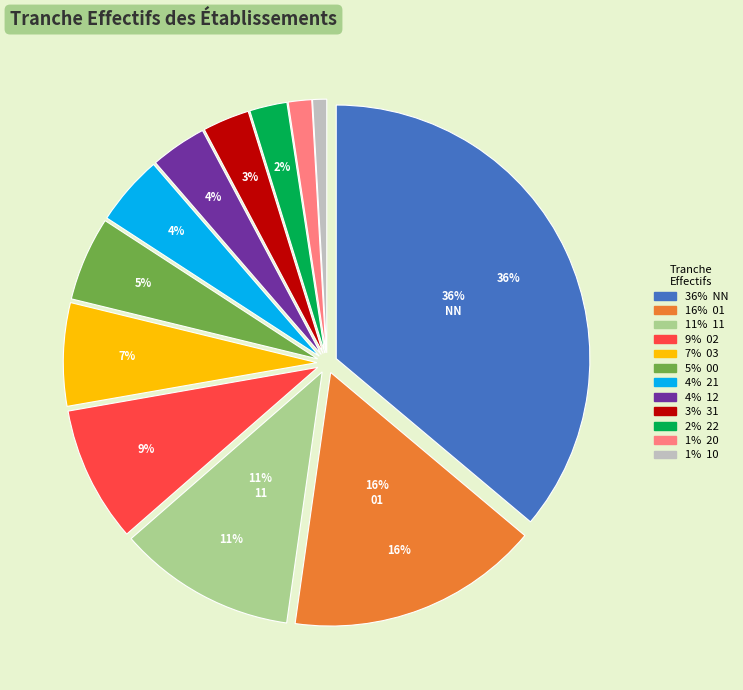

True or false: 12 accounts for 4% of the total.

True